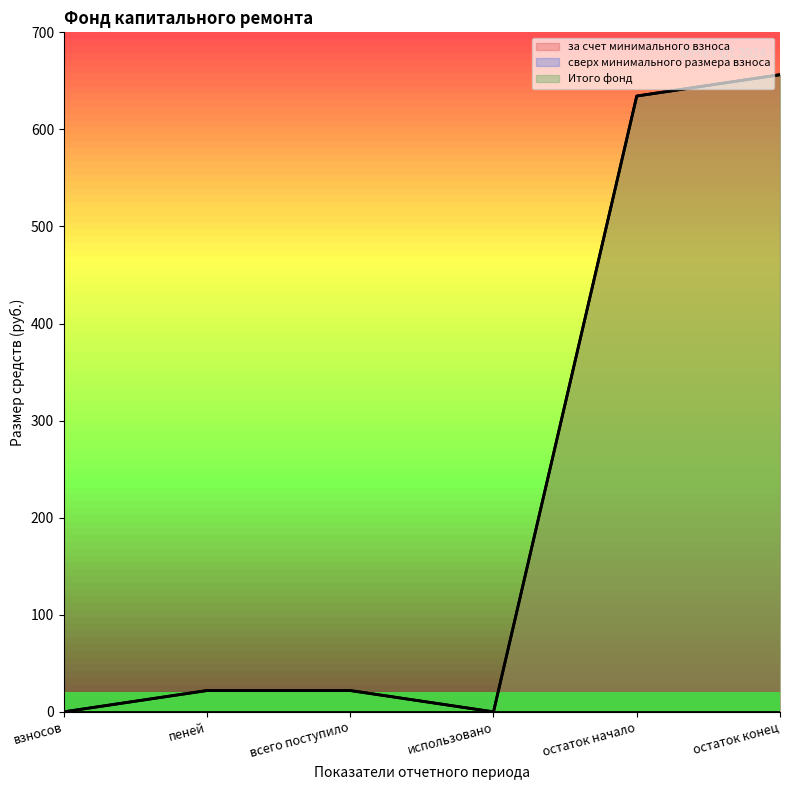

At which label is за счет минимального взноса closest to 328?

пеней